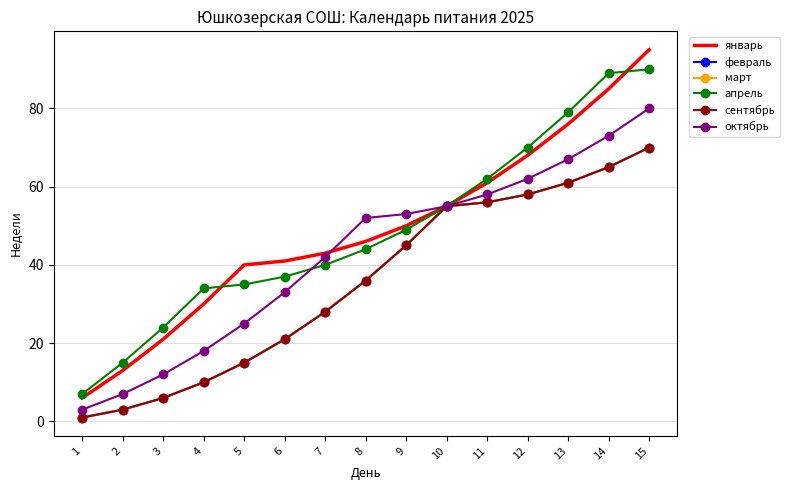

What is the difference between the maximum and minimum values in the март series?

69